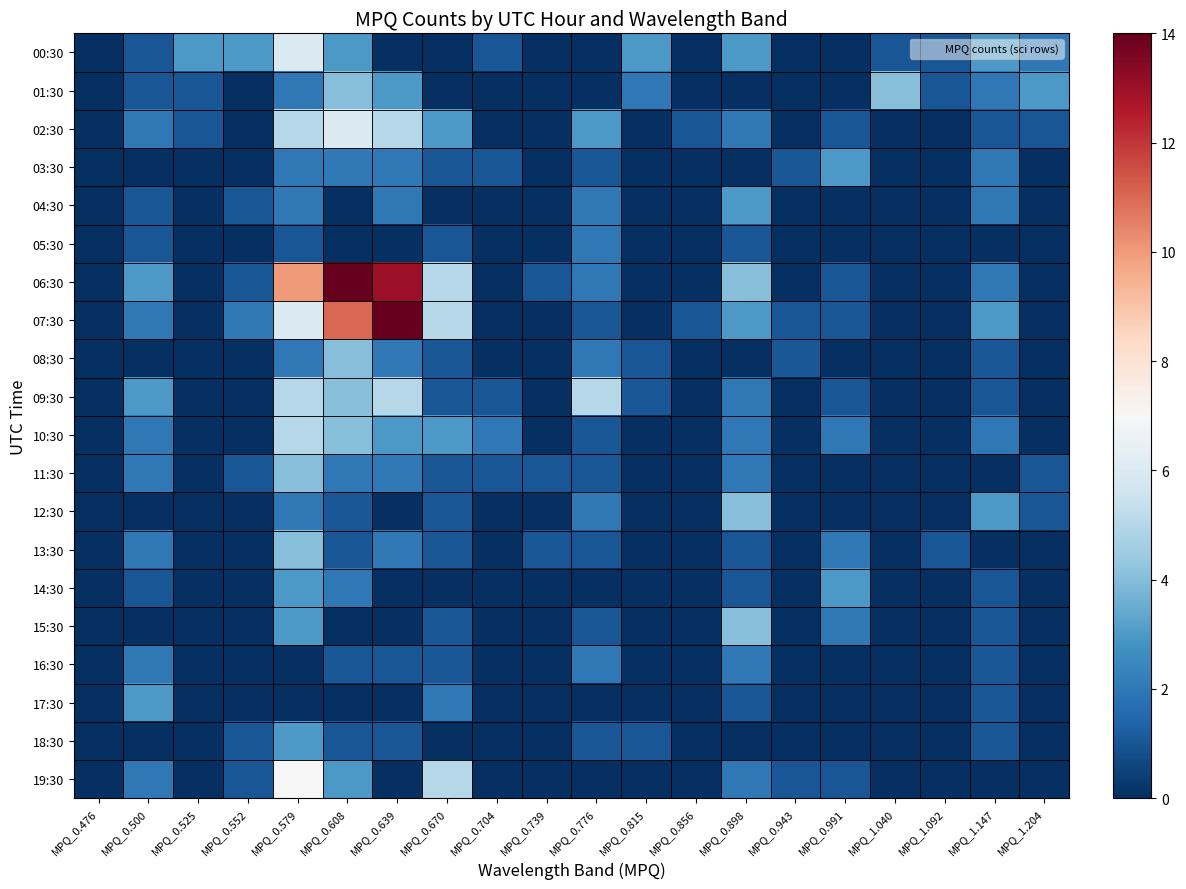

Reading right to left, extract all data points from this chart.

00:30: MPQ_1.204=2	MPQ_1.147=3	MPQ_1.092=1	MPQ_1.040=1	MPQ_0.991=0	MPQ_0.943=0	MPQ_0.898=3	MPQ_0.856=0	MPQ_0.815=3	MPQ_0.776=0	MPQ_0.739=0	MPQ_0.704=1	MPQ_0.670=0	MPQ_0.639=0	MPQ_0.608=3	MPQ_0.579=6	MPQ_0.552=3	MPQ_0.525=3	MPQ_0.500=1	MPQ_0.476=0
01:30: MPQ_1.204=3	MPQ_1.147=2	MPQ_1.092=1	MPQ_1.040=4	MPQ_0.991=0	MPQ_0.943=0	MPQ_0.898=0	MPQ_0.856=0	MPQ_0.815=2	MPQ_0.776=0	MPQ_0.739=0	MPQ_0.704=0	MPQ_0.670=0	MPQ_0.639=3	MPQ_0.608=4	MPQ_0.579=2	MPQ_0.552=0	MPQ_0.525=1	MPQ_0.500=1	MPQ_0.476=0
02:30: MPQ_1.204=1	MPQ_1.147=1	MPQ_1.092=0	MPQ_1.040=0	MPQ_0.991=1	MPQ_0.943=0	MPQ_0.898=2	MPQ_0.856=1	MPQ_0.815=0	MPQ_0.776=3	MPQ_0.739=0	MPQ_0.704=0	MPQ_0.670=3	MPQ_0.639=5	MPQ_0.608=6	MPQ_0.579=5	MPQ_0.552=0	MPQ_0.525=1	MPQ_0.500=2	MPQ_0.476=0
03:30: MPQ_1.204=0	MPQ_1.147=2	MPQ_1.092=0	MPQ_1.040=0	MPQ_0.991=3	MPQ_0.943=1	MPQ_0.898=0	MPQ_0.856=0	MPQ_0.815=0	MPQ_0.776=1	MPQ_0.739=0	MPQ_0.704=1	MPQ_0.670=1	MPQ_0.639=2	MPQ_0.608=2	MPQ_0.579=2	MPQ_0.552=0	MPQ_0.525=0	MPQ_0.500=0	MPQ_0.476=0
04:30: MPQ_1.204=0	MPQ_1.147=2	MPQ_1.092=0	MPQ_1.040=0	MPQ_0.991=0	MPQ_0.943=0	MPQ_0.898=3	MPQ_0.856=0	MPQ_0.815=0	MPQ_0.776=2	MPQ_0.739=0	MPQ_0.704=0	MPQ_0.670=0	MPQ_0.639=2	MPQ_0.608=0	MPQ_0.579=2	MPQ_0.552=1	MPQ_0.525=0	MPQ_0.500=1	MPQ_0.476=0
05:30: MPQ_1.204=0	MPQ_1.147=0	MPQ_1.092=0	MPQ_1.040=0	MPQ_0.991=0	MPQ_0.943=0	MPQ_0.898=1	MPQ_0.856=0	MPQ_0.815=0	MPQ_0.776=2	MPQ_0.739=0	MPQ_0.704=0	MPQ_0.670=1	MPQ_0.639=0	MPQ_0.608=0	MPQ_0.579=1	MPQ_0.552=0	MPQ_0.525=0	MPQ_0.500=1	MPQ_0.476=0
06:30: MPQ_1.204=0	MPQ_1.147=2	MPQ_1.092=0	MPQ_1.040=0	MPQ_0.991=1	MPQ_0.943=0	MPQ_0.898=4	MPQ_0.856=0	MPQ_0.815=0	MPQ_0.776=2	MPQ_0.739=1	MPQ_0.704=0	MPQ_0.670=5	MPQ_0.639=13	MPQ_0.608=14	MPQ_0.579=10	MPQ_0.552=1	MPQ_0.525=0	MPQ_0.500=3	MPQ_0.476=0
07:30: MPQ_1.204=0	MPQ_1.147=3	MPQ_1.092=0	MPQ_1.040=0	MPQ_0.991=1	MPQ_0.943=1	MPQ_0.898=3	MPQ_0.856=1	MPQ_0.815=0	MPQ_0.776=1	MPQ_0.739=0	MPQ_0.704=0	MPQ_0.670=5	MPQ_0.639=14	MPQ_0.608=11	MPQ_0.579=6	MPQ_0.552=2	MPQ_0.525=0	MPQ_0.500=2	MPQ_0.476=0
08:30: MPQ_1.204=0	MPQ_1.147=1	MPQ_1.092=0	MPQ_1.040=0	MPQ_0.991=0	MPQ_0.943=1	MPQ_0.898=0	MPQ_0.856=0	MPQ_0.815=1	MPQ_0.776=2	MPQ_0.739=0	MPQ_0.704=0	MPQ_0.670=1	MPQ_0.639=2	MPQ_0.608=4	MPQ_0.579=2	MPQ_0.552=0	MPQ_0.525=0	MPQ_0.500=0	MPQ_0.476=0
09:30: MPQ_1.204=0	MPQ_1.147=1	MPQ_1.092=0	MPQ_1.040=0	MPQ_0.991=1	MPQ_0.943=0	MPQ_0.898=2	MPQ_0.856=0	MPQ_0.815=1	MPQ_0.776=5	MPQ_0.739=0	MPQ_0.704=1	MPQ_0.670=1	MPQ_0.639=5	MPQ_0.608=4	MPQ_0.579=5	MPQ_0.552=0	MPQ_0.525=0	MPQ_0.500=3	MPQ_0.476=0
10:30: MPQ_1.204=0	MPQ_1.147=2	MPQ_1.092=0	MPQ_1.040=0	MPQ_0.991=2	MPQ_0.943=0	MPQ_0.898=2	MPQ_0.856=0	MPQ_0.815=0	MPQ_0.776=1	MPQ_0.739=0	MPQ_0.704=2	MPQ_0.670=3	MPQ_0.639=3	MPQ_0.608=4	MPQ_0.579=5	MPQ_0.552=0	MPQ_0.525=0	MPQ_0.500=2	MPQ_0.476=0
11:30: MPQ_1.204=1	MPQ_1.147=0	MPQ_1.092=0	MPQ_1.040=0	MPQ_0.991=0	MPQ_0.943=0	MPQ_0.898=2	MPQ_0.856=0	MPQ_0.815=0	MPQ_0.776=1	MPQ_0.739=1	MPQ_0.704=1	MPQ_0.670=1	MPQ_0.639=2	MPQ_0.608=2	MPQ_0.579=4	MPQ_0.552=1	MPQ_0.525=0	MPQ_0.500=2	MPQ_0.476=0
12:30: MPQ_1.204=1	MPQ_1.147=3	MPQ_1.092=0	MPQ_1.040=0	MPQ_0.991=0	MPQ_0.943=0	MPQ_0.898=4	MPQ_0.856=0	MPQ_0.815=0	MPQ_0.776=2	MPQ_0.739=0	MPQ_0.704=0	MPQ_0.670=1	MPQ_0.639=0	MPQ_0.608=1	MPQ_0.579=2	MPQ_0.552=0	MPQ_0.525=0	MPQ_0.500=0	MPQ_0.476=0
13:30: MPQ_1.204=0	MPQ_1.147=0	MPQ_1.092=1	MPQ_1.040=0	MPQ_0.991=2	MPQ_0.943=0	MPQ_0.898=1	MPQ_0.856=0	MPQ_0.815=0	MPQ_0.776=1	MPQ_0.739=1	MPQ_0.704=0	MPQ_0.670=1	MPQ_0.639=2	MPQ_0.608=1	MPQ_0.579=4	MPQ_0.552=0	MPQ_0.525=0	MPQ_0.500=2	MPQ_0.476=0
14:30: MPQ_1.204=0	MPQ_1.147=1	MPQ_1.092=0	MPQ_1.040=0	MPQ_0.991=3	MPQ_0.943=0	MPQ_0.898=1	MPQ_0.856=0	MPQ_0.815=0	MPQ_0.776=0	MPQ_0.739=0	MPQ_0.704=0	MPQ_0.670=0	MPQ_0.639=0	MPQ_0.608=2	MPQ_0.579=3	MPQ_0.552=0	MPQ_0.525=0	MPQ_0.500=1	MPQ_0.476=0
15:30: MPQ_1.204=0	MPQ_1.147=1	MPQ_1.092=0	MPQ_1.040=0	MPQ_0.991=2	MPQ_0.943=0	MPQ_0.898=4	MPQ_0.856=0	MPQ_0.815=0	MPQ_0.776=1	MPQ_0.739=0	MPQ_0.704=0	MPQ_0.670=1	MPQ_0.639=0	MPQ_0.608=0	MPQ_0.579=3	MPQ_0.552=0	MPQ_0.525=0	MPQ_0.500=0	MPQ_0.476=0
16:30: MPQ_1.204=0	MPQ_1.147=1	MPQ_1.092=0	MPQ_1.040=0	MPQ_0.991=0	MPQ_0.943=0	MPQ_0.898=2	MPQ_0.856=0	MPQ_0.815=0	MPQ_0.776=2	MPQ_0.739=0	MPQ_0.704=0	MPQ_0.670=1	MPQ_0.639=1	MPQ_0.608=1	MPQ_0.579=0	MPQ_0.552=0	MPQ_0.525=0	MPQ_0.500=2	MPQ_0.476=0
17:30: MPQ_1.204=0	MPQ_1.147=1	MPQ_1.092=0	MPQ_1.040=0	MPQ_0.991=0	MPQ_0.943=0	MPQ_0.898=1	MPQ_0.856=0	MPQ_0.815=0	MPQ_0.776=0	MPQ_0.739=0	MPQ_0.704=0	MPQ_0.670=2	MPQ_0.639=0	MPQ_0.608=0	MPQ_0.579=0	MPQ_0.552=0	MPQ_0.525=0	MPQ_0.500=3	MPQ_0.476=0
18:30: MPQ_1.204=0	MPQ_1.147=1	MPQ_1.092=0	MPQ_1.040=0	MPQ_0.991=0	MPQ_0.943=0	MPQ_0.898=0	MPQ_0.856=0	MPQ_0.815=1	MPQ_0.776=1	MPQ_0.739=0	MPQ_0.704=0	MPQ_0.670=0	MPQ_0.639=1	MPQ_0.608=1	MPQ_0.579=3	MPQ_0.552=1	MPQ_0.525=0	MPQ_0.500=0	MPQ_0.476=0
19:30: MPQ_1.204=0	MPQ_1.147=0	MPQ_1.092=0	MPQ_1.040=0	MPQ_0.991=1	MPQ_0.943=1	MPQ_0.898=2	MPQ_0.856=0	MPQ_0.815=0	MPQ_0.776=0	MPQ_0.739=0	MPQ_0.704=0	MPQ_0.670=5	MPQ_0.639=0	MPQ_0.608=3	MPQ_0.579=7	MPQ_0.552=1	MPQ_0.525=0	MPQ_0.500=2	MPQ_0.476=0